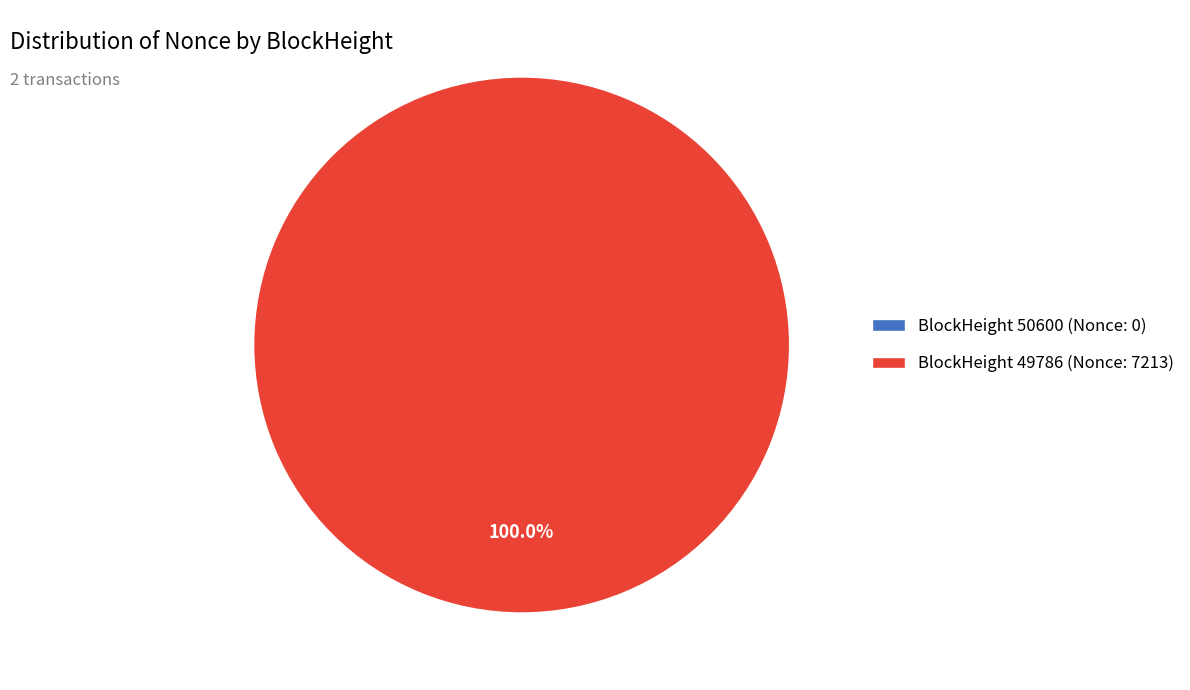

To the nearest percent, what percentage of the pie is 49786?

100%